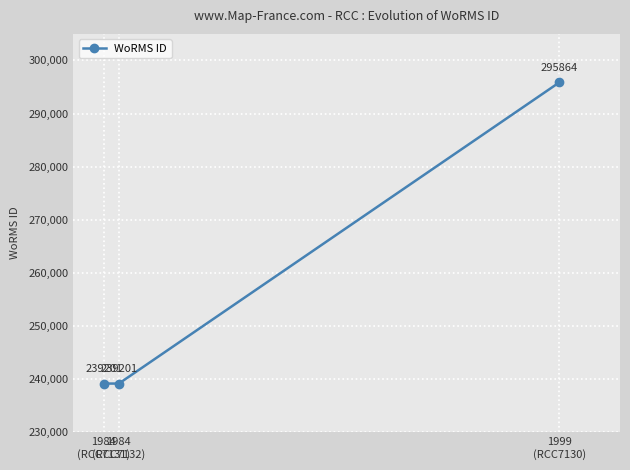

At which category does the chart reach its peak across all series?

1999
(RCC7130)